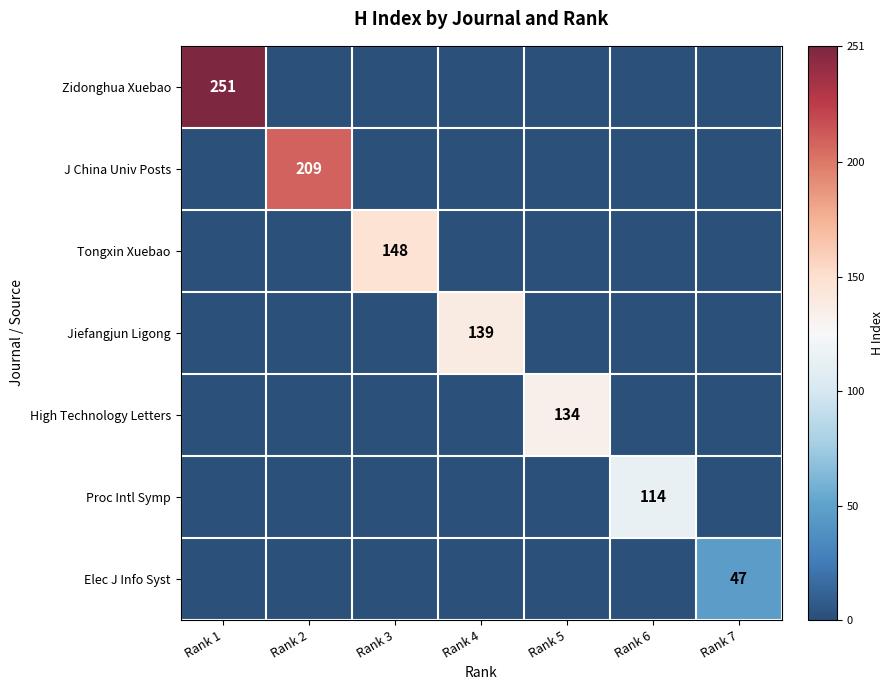

Is the value of Elec J Info Syst at Rank 7 greater than the value of High Technology Letters at Rank 5?

No